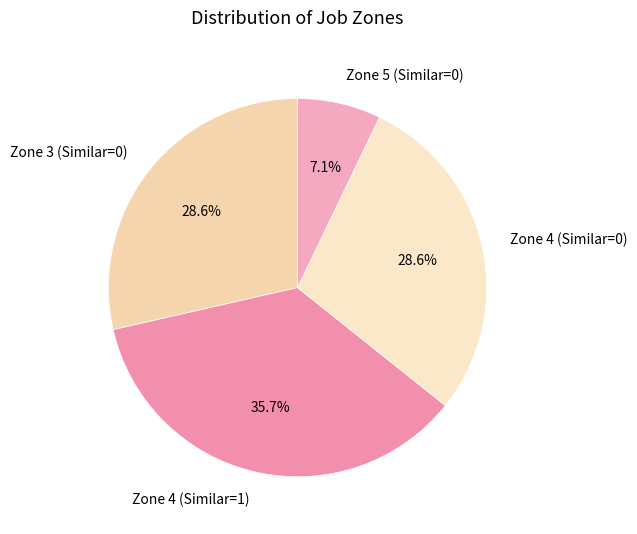

Which category has the biggest portion of the pie?

Zone 4 (Similar=1)